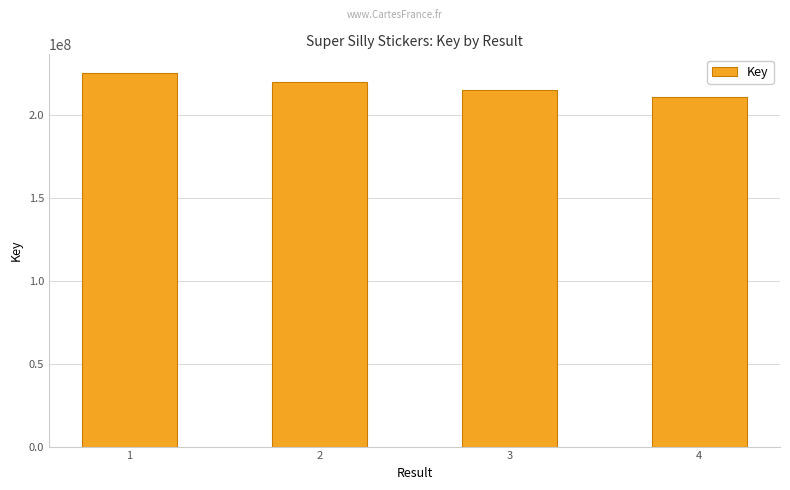

At which label does the data first exceed 219496667?

1